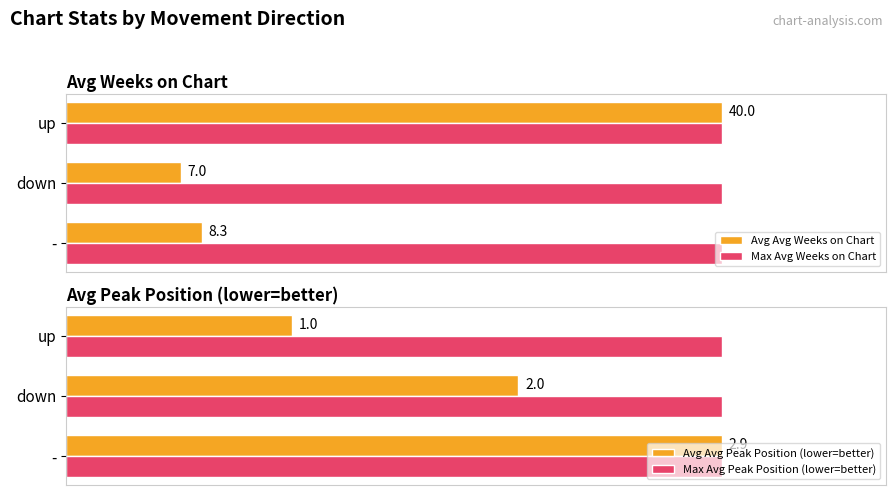

List the labels in order of Avg Avg Weeks on Chart value, largest first.

up, -, down